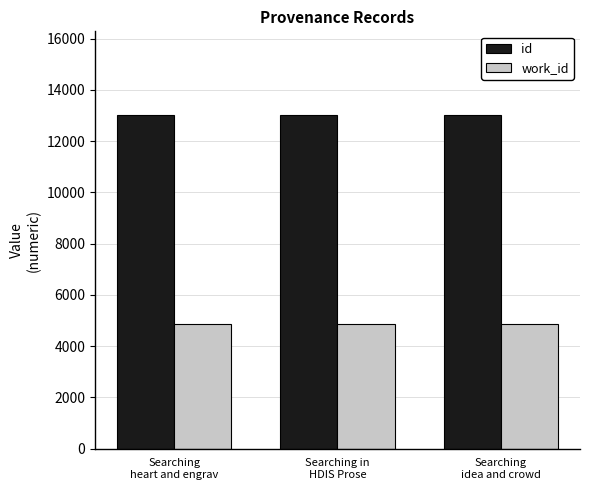

How many series are shown in this chart?

2